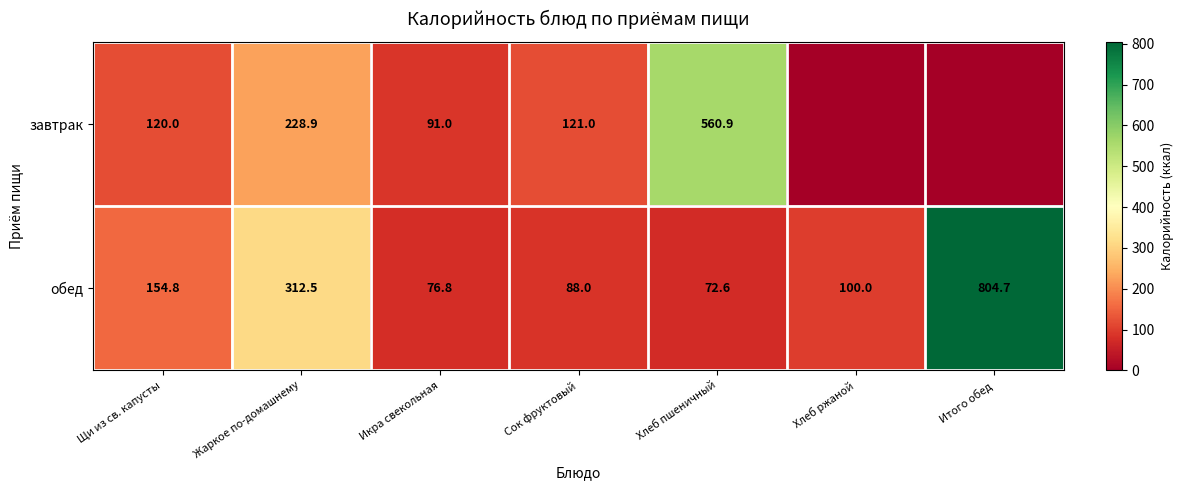

What value does the обед series have at Хлеб пшеничный?

72.6